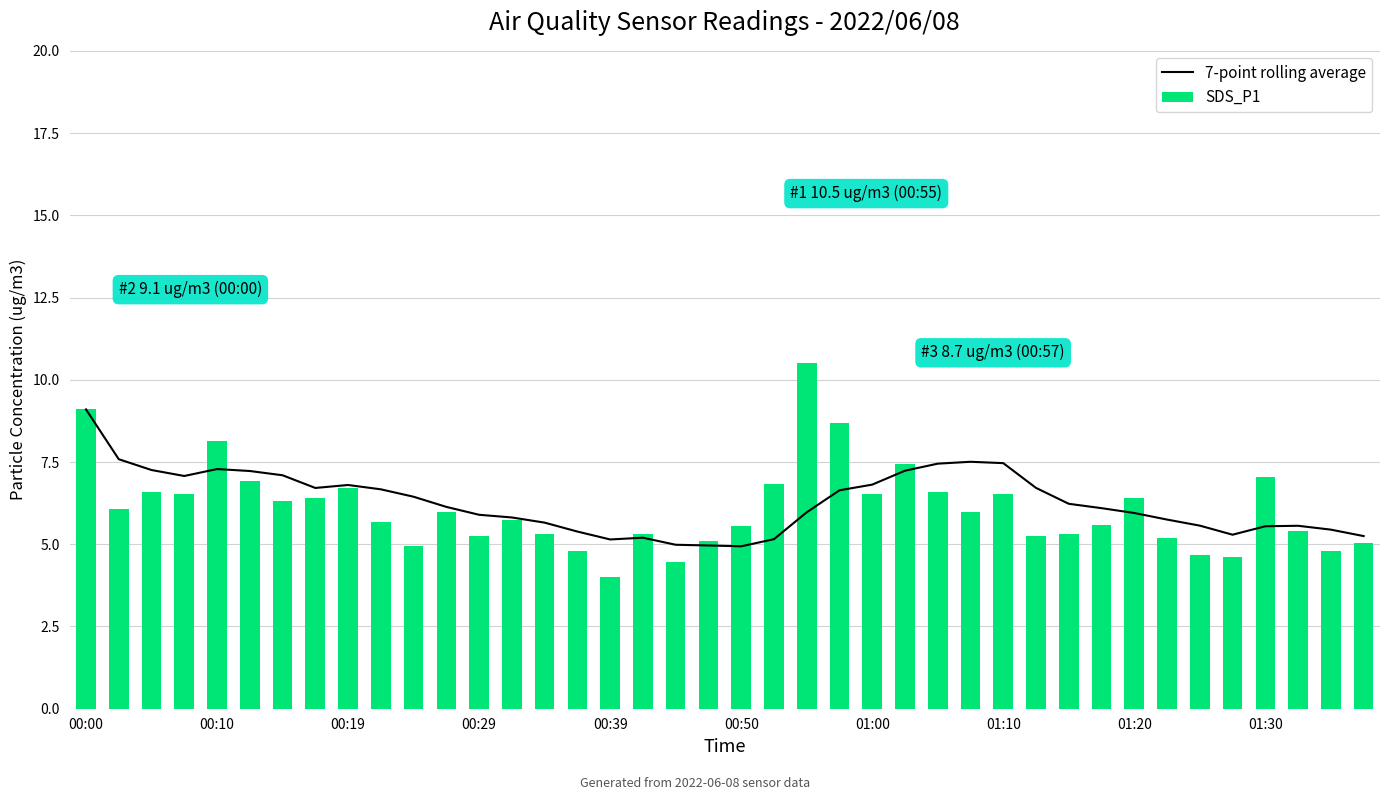

At which label does SDS_P1 reach its minimum?

00:39